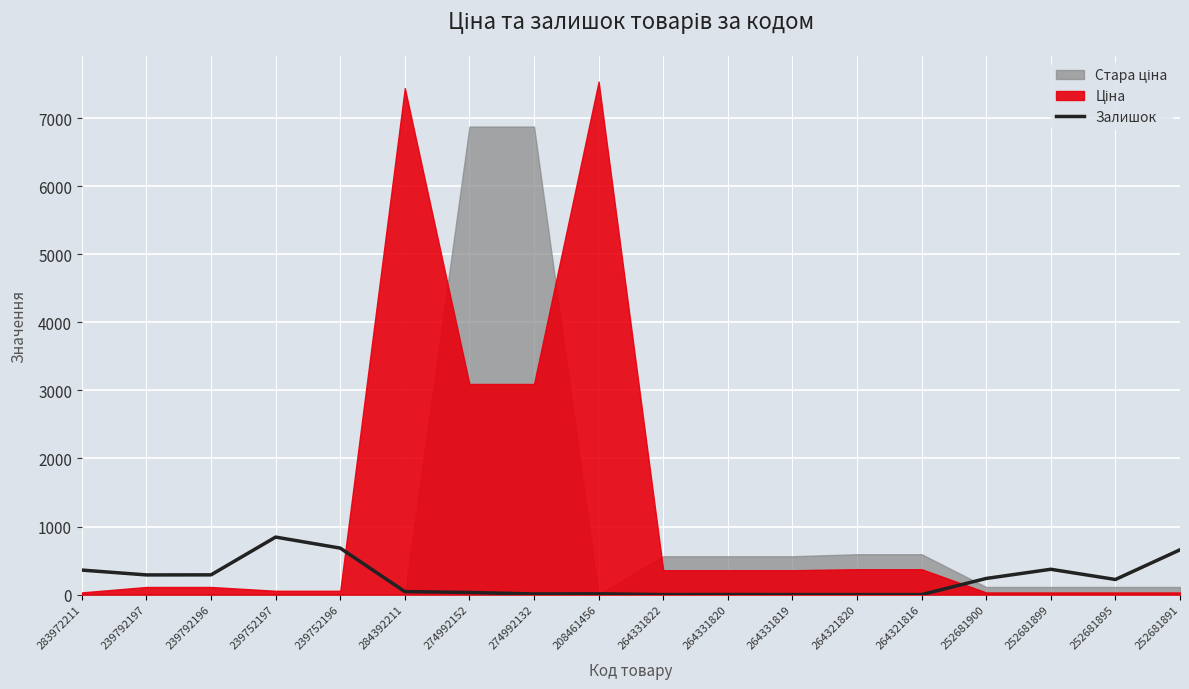

What is the difference between the second highest and second lowest values?

683